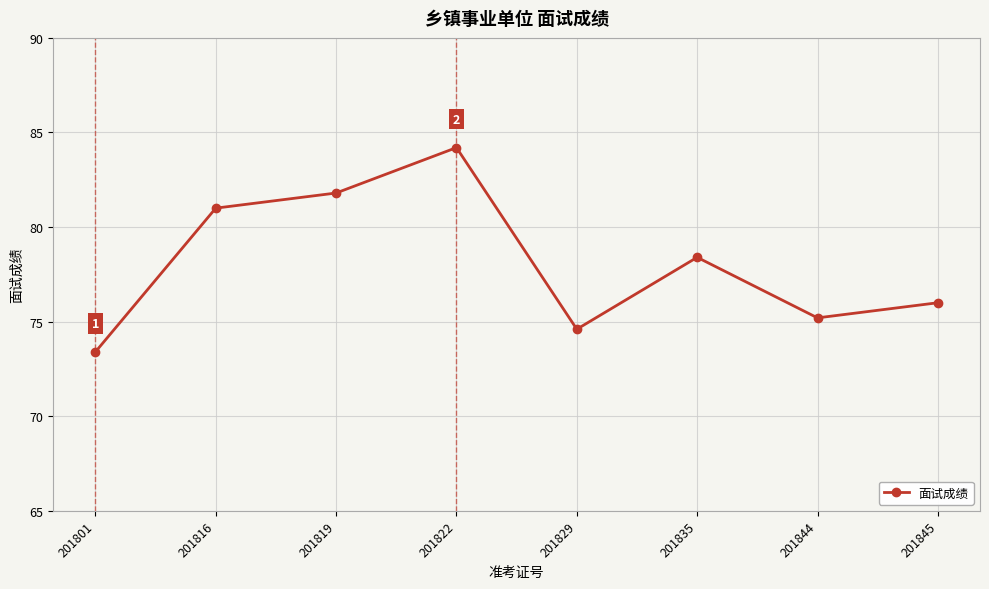

True or false: there are more than 0 points higher than both neighbors.

True